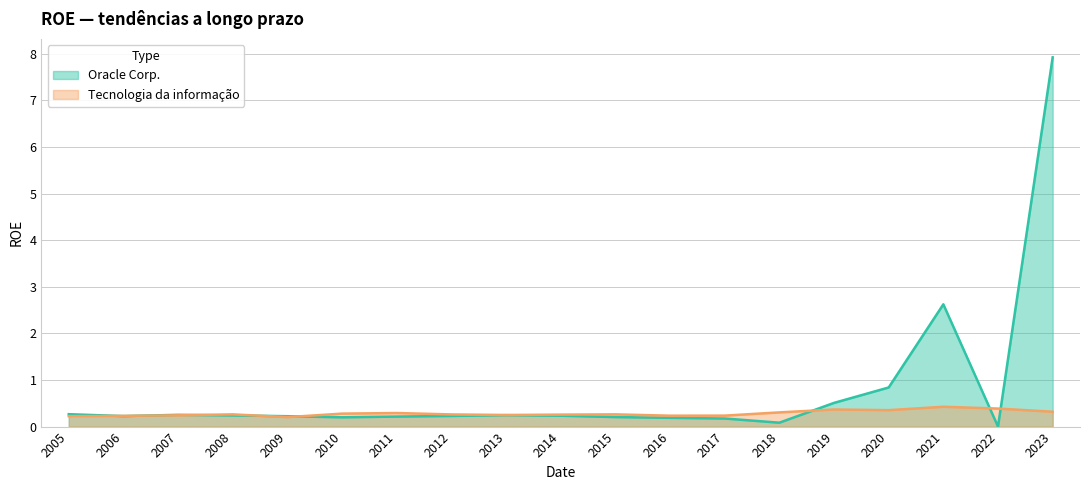

Read the Tecnologia da informação value at 2013.

0.2